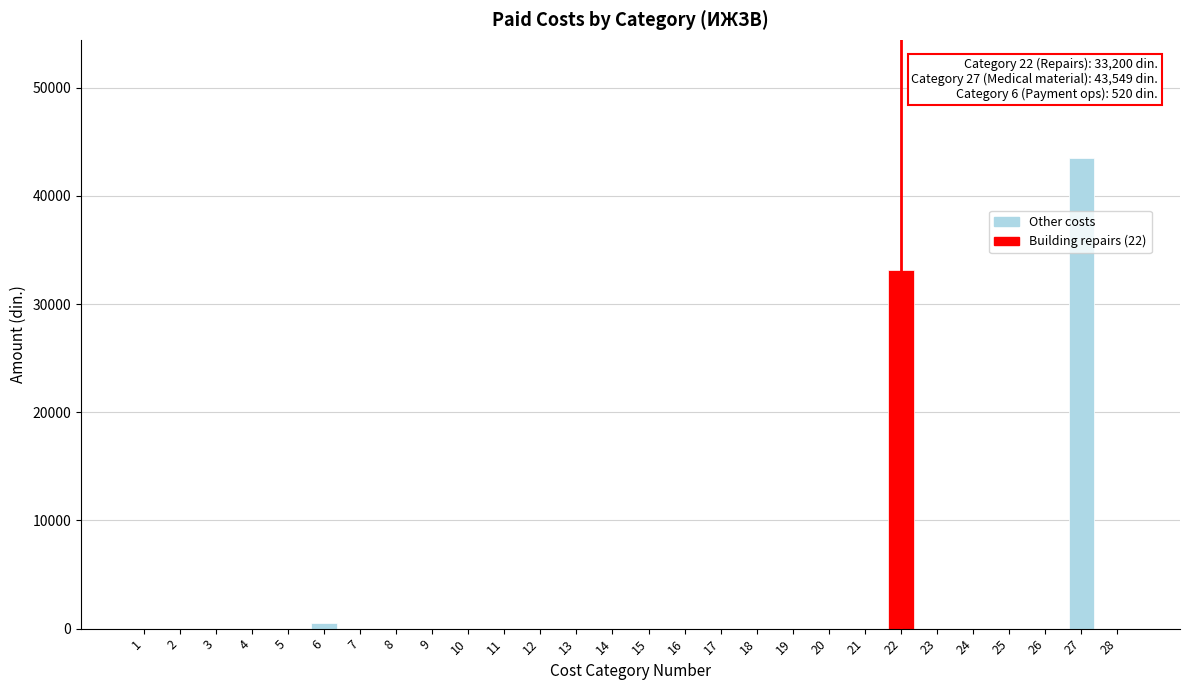

Reading left to right, transcribe all the data shown in this chart.

1=0.0	2=0.0	3=0.0	4=0.0	5=0.0	6=520.0	7=0.0	8=0.0	9=0.0	10=0.0	11=0.0	12=0.0	13=0.0	14=0.0	15=0.0	16=0.0	17=0.0	18=0.0	19=0.0	20=0.0	21=0.0	22=33200.0	23=0.0	24=0.0	25=0.0	26=0.0	27=43549.1	28=0.0